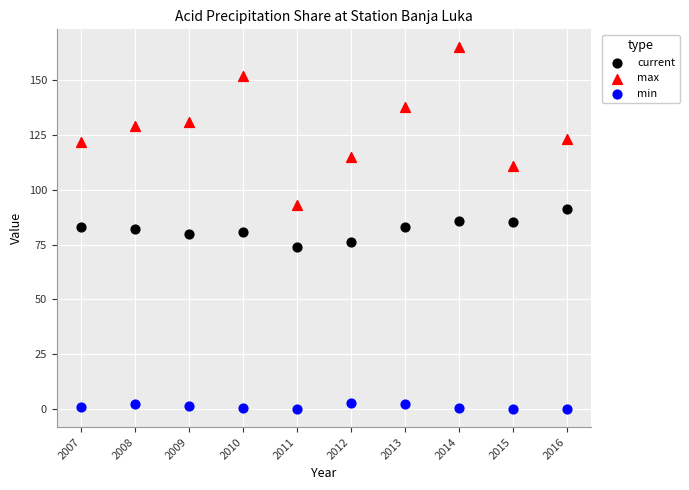

Which series contains the highest Y value?

max